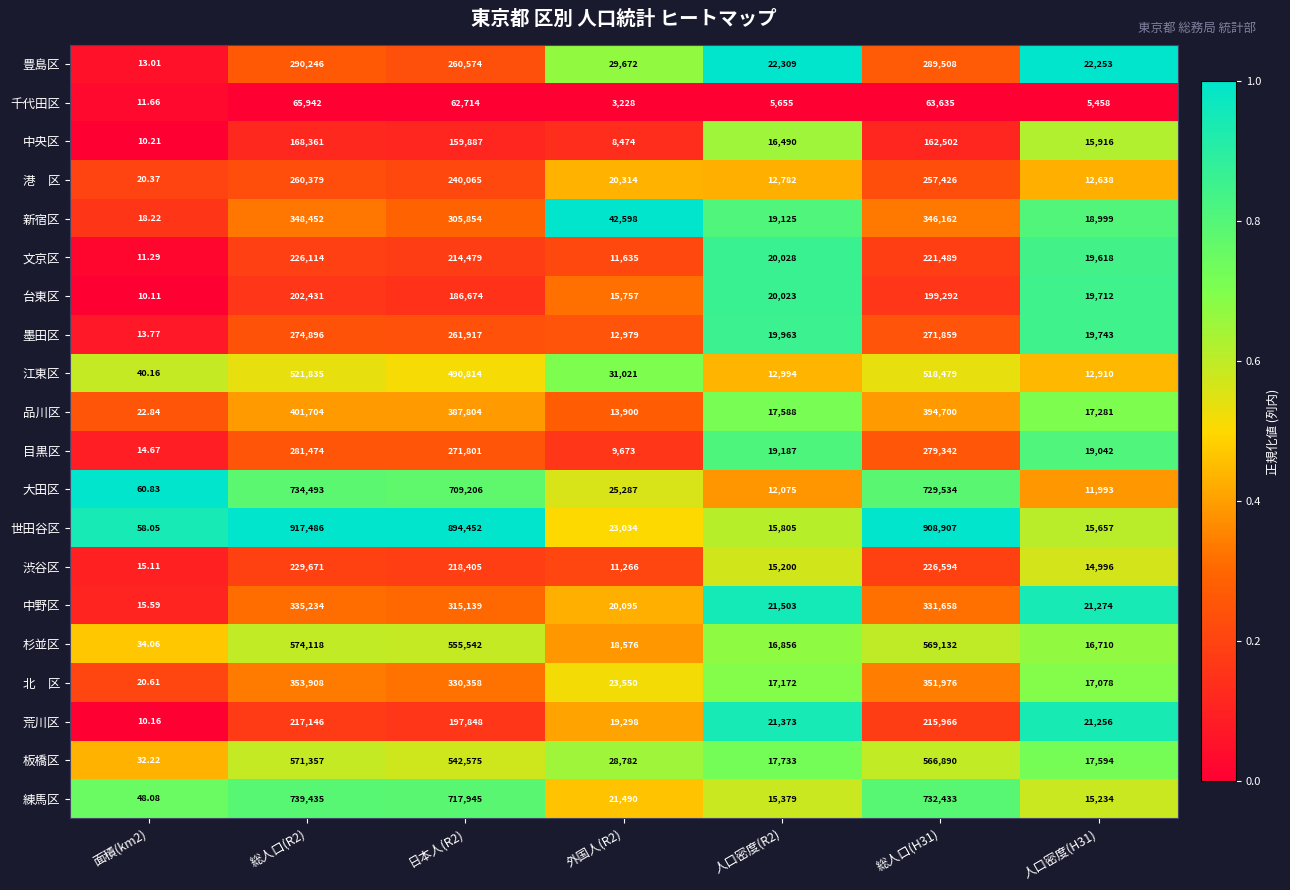

Which series changed the most between 面積(km2) and 総人口(H31)?

世田谷区